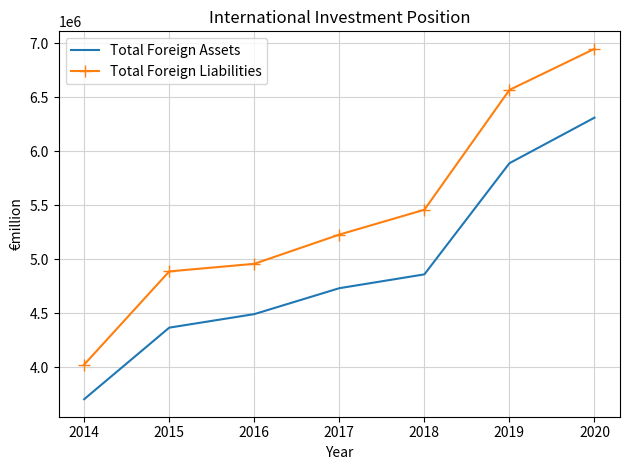

The value of Total Foreign Liabilities at 2017 is 3647431. True or false?

False